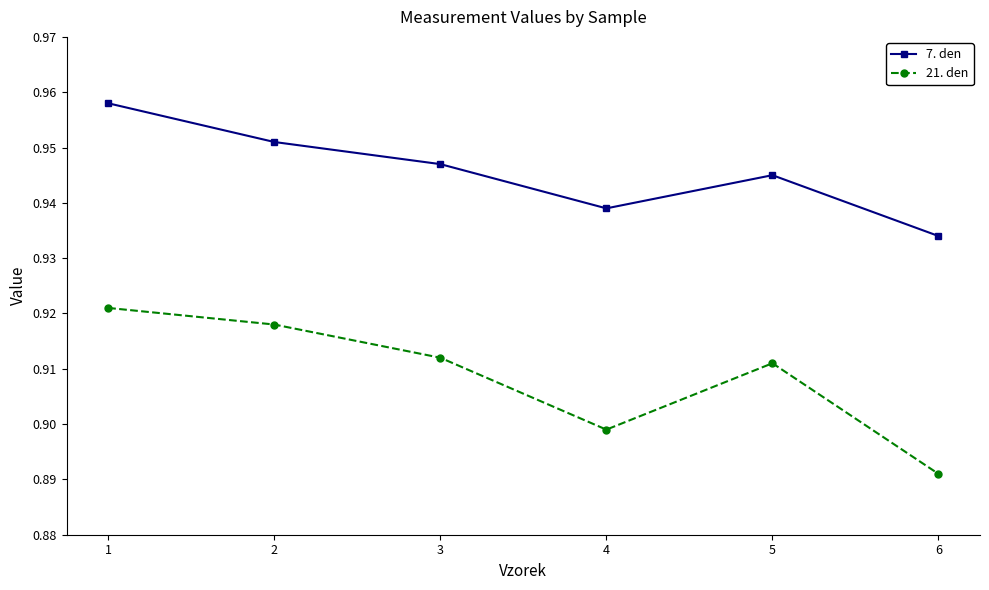

The 7. den series shows 1.5 at 6. True or false?

False